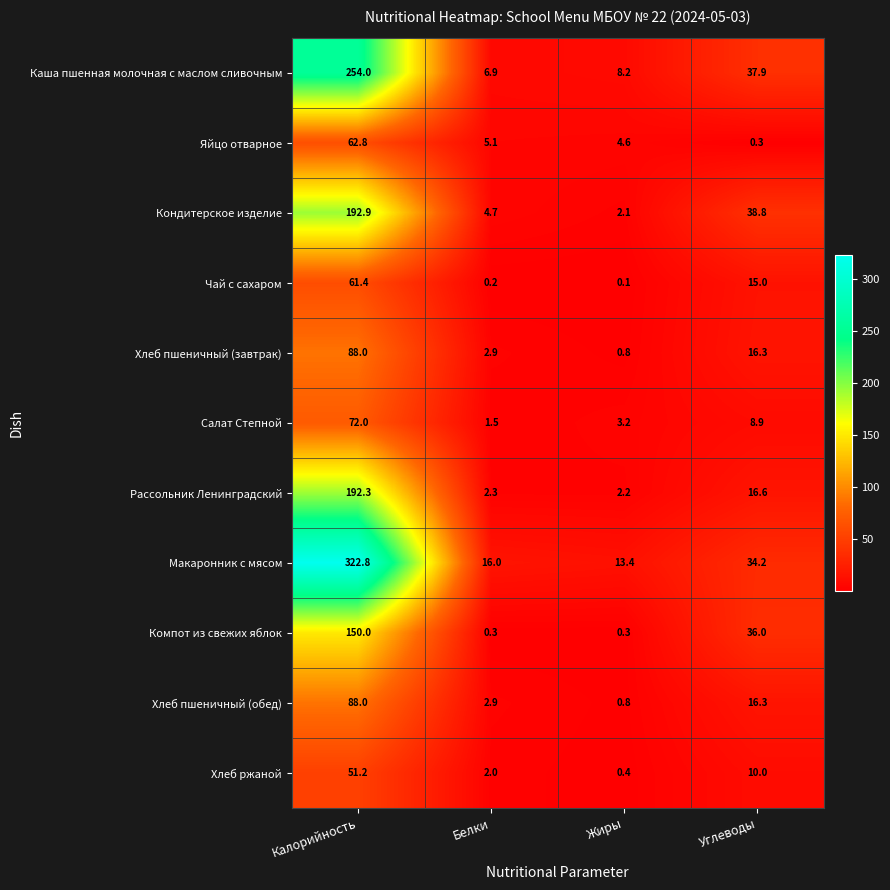

List the labels in order of Чай с сахаром value, largest first.

Калорийность, Углеводы, Белки, Жиры